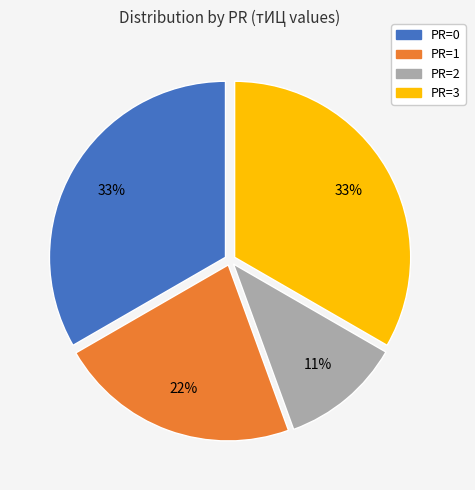

Which has a higher value, PR=2 or PR=0?

PR=0